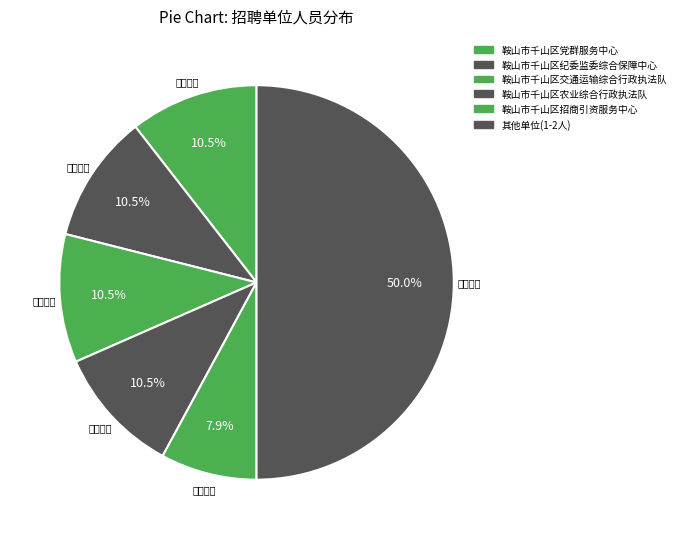

Which category has the smallest portion of the pie?

中共鞍山市千山区委党史研究室